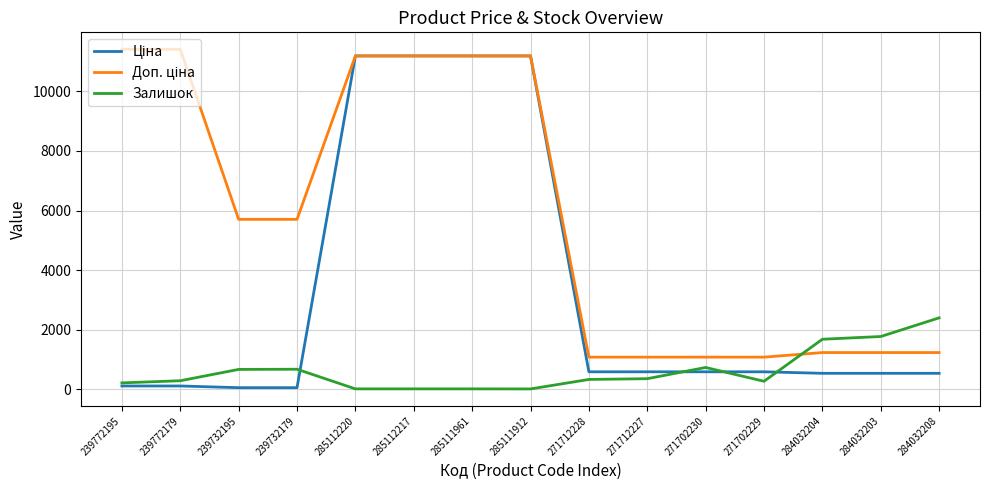

At which label does Залишок first exceed 333?

239732195